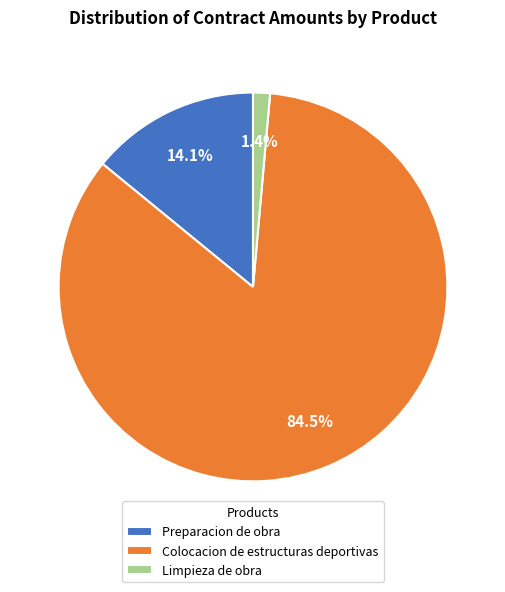

To the nearest percent, what portion does Limpieza de obra represent?

1%